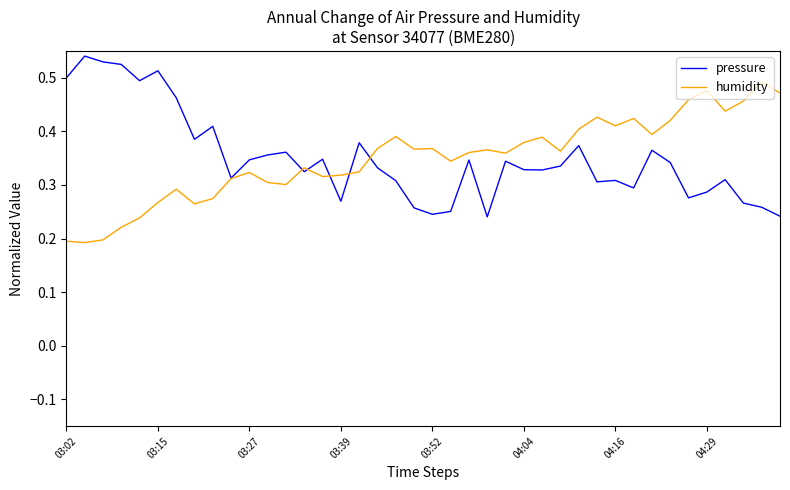

Rank the series by their maximum value, from highest to lowest.

pressure, humidity